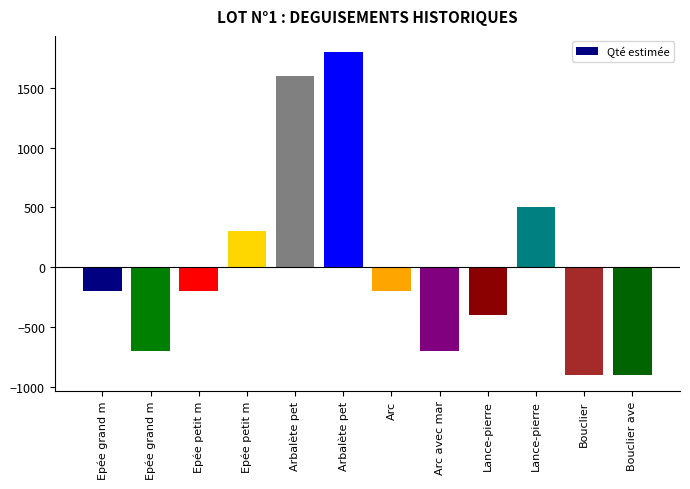

How many bars are there in total?

12